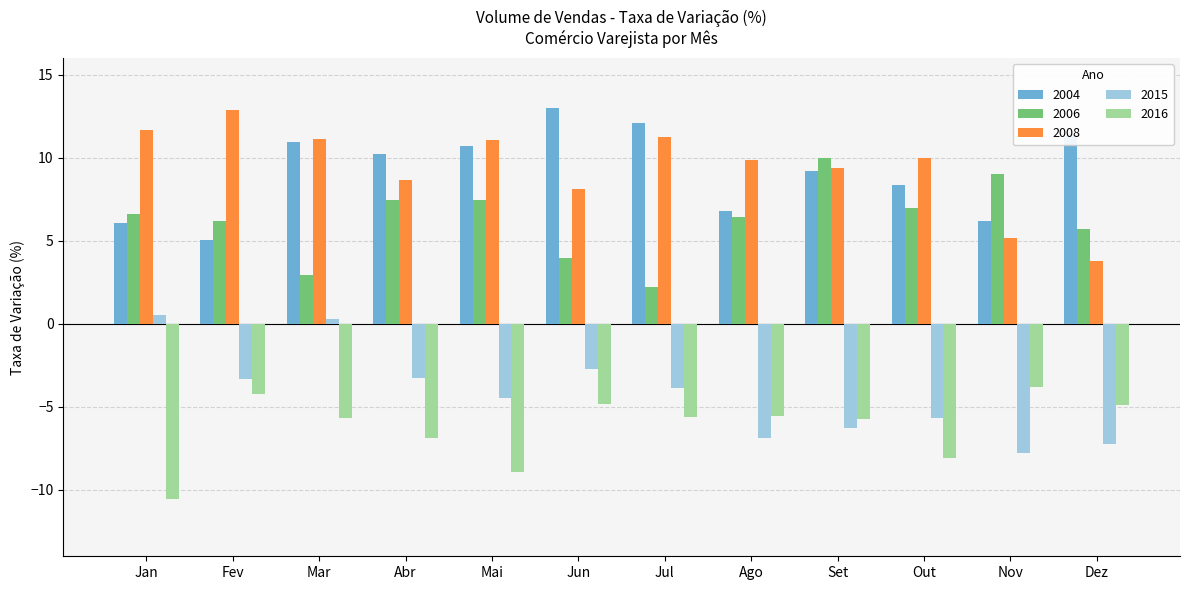

What is the total value across all series at Abr?

16.2